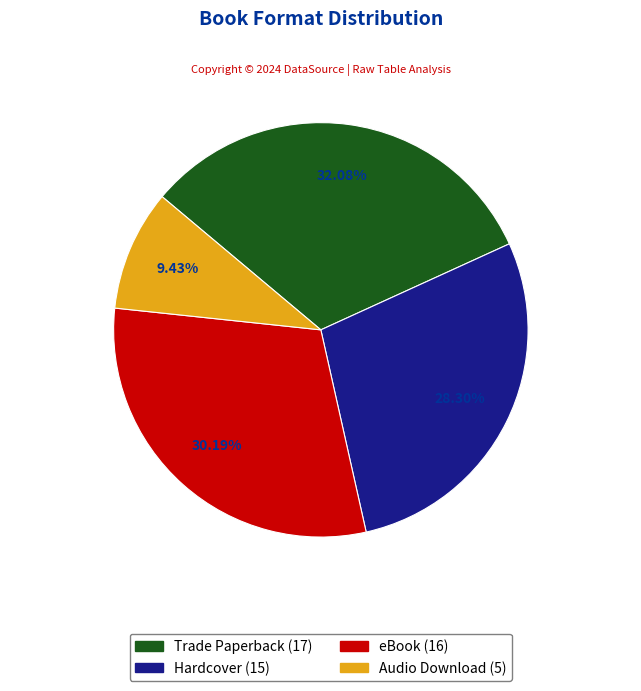

Is Trade Paperback the majority of the pie?

No